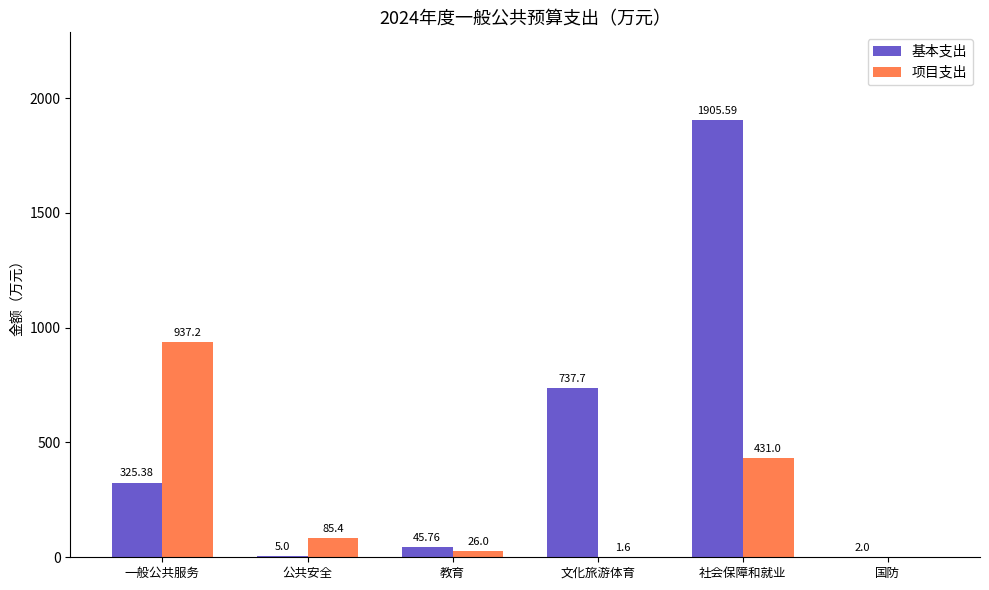

How many data points does each series have?

6